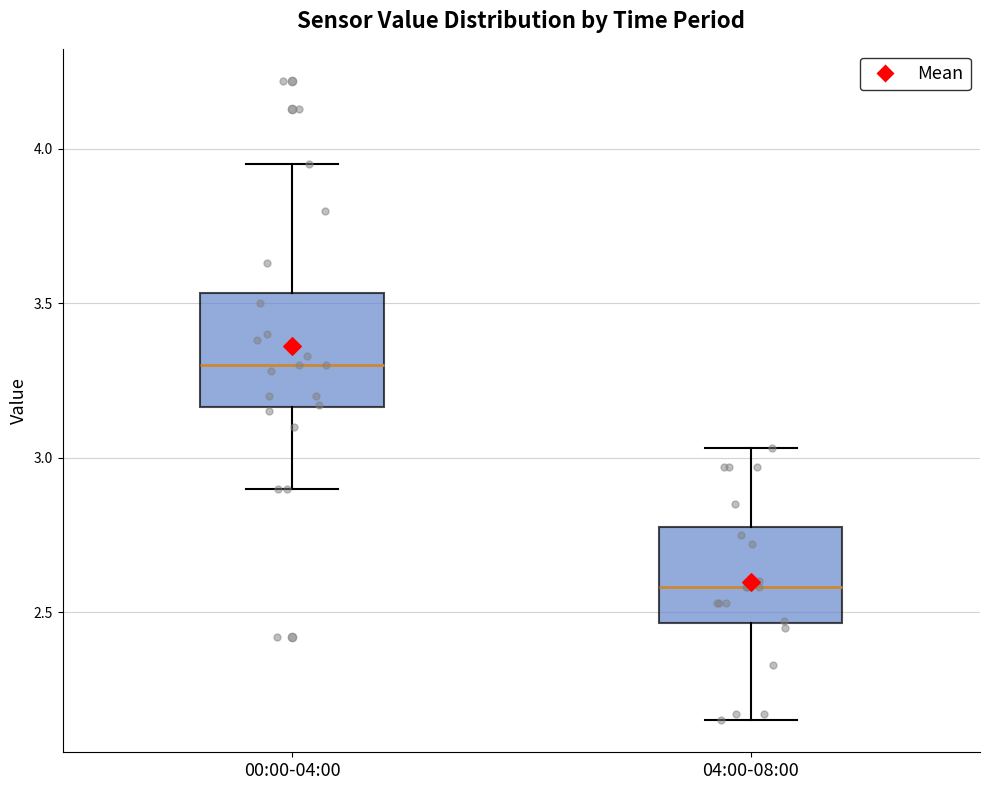

Reading left to right, read every box against the y-axis: the position of its median line, the range the box covers, and the ends of its whiskers. The values are not printed on the chart, so give them approximately, as read against the axis.

00:00-04:00: median 3.30, box 3.15 to 3.55, whiskers 2.90 to 3.95
04:00-08:00: median 2.60, box 2.45 to 2.80, whiskers 2.15 to 3.05